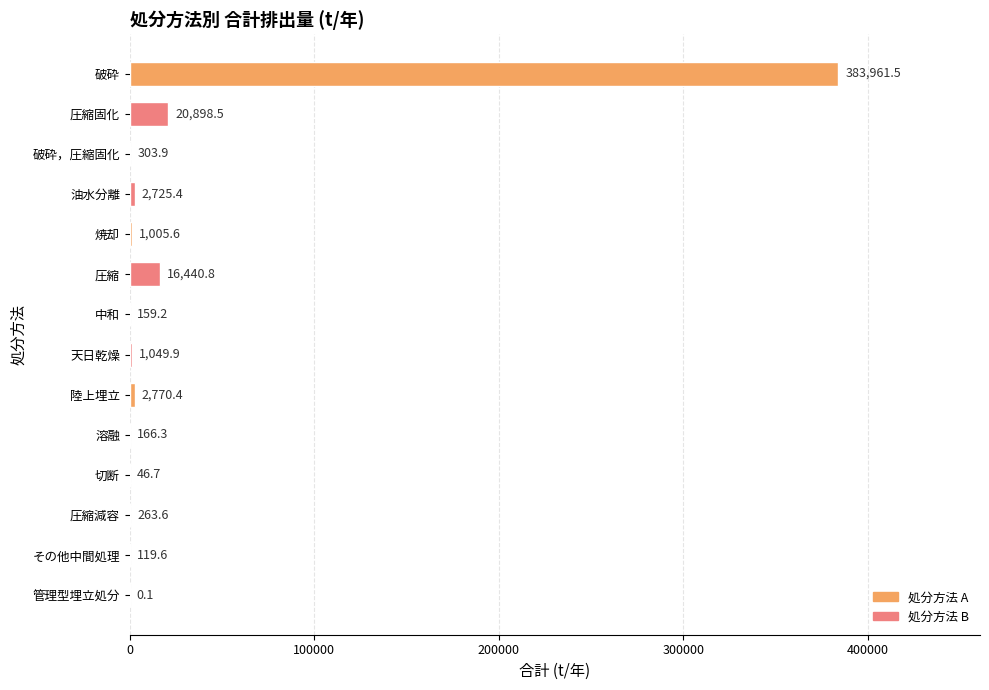

The chart shows a value of 119.6 at その他中間処理. True or false?

True